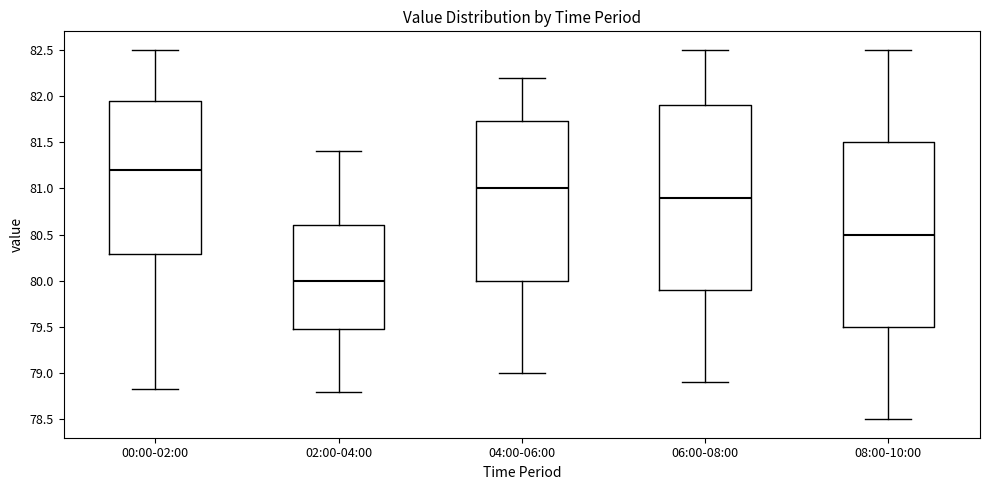

Where is the lower edge of the box for 02:00-04:00 on the y-axis? The values are not printed on the chart, so give them approximately, as read against the axis.

79.50